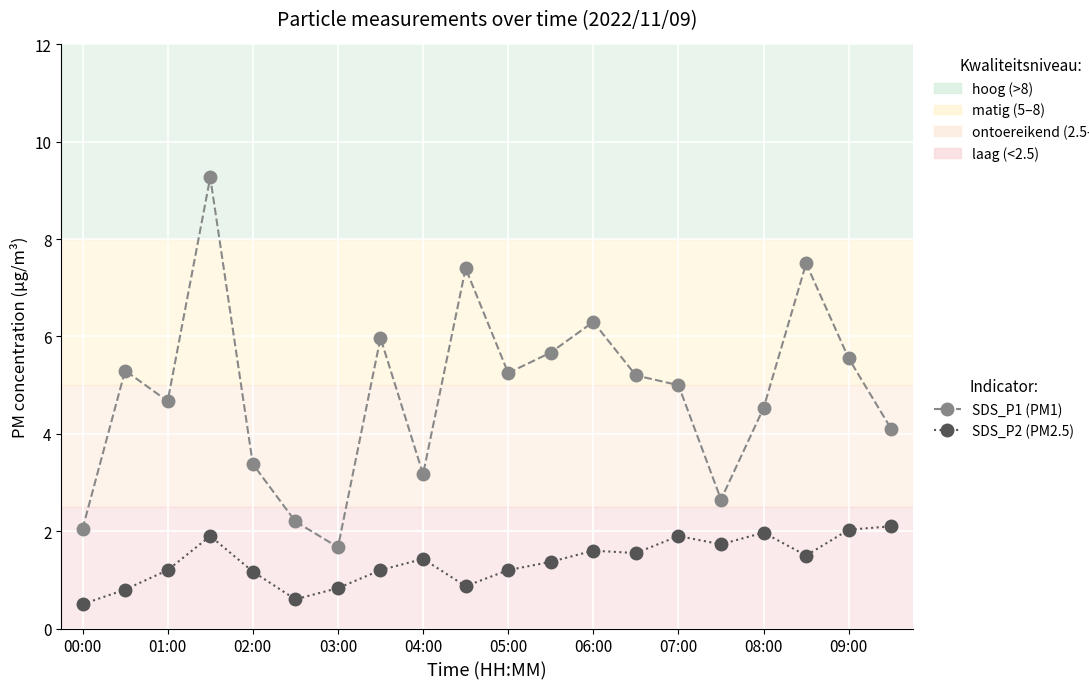

How many values in the SDS_P2 (PM2.5) series are below 1?

5